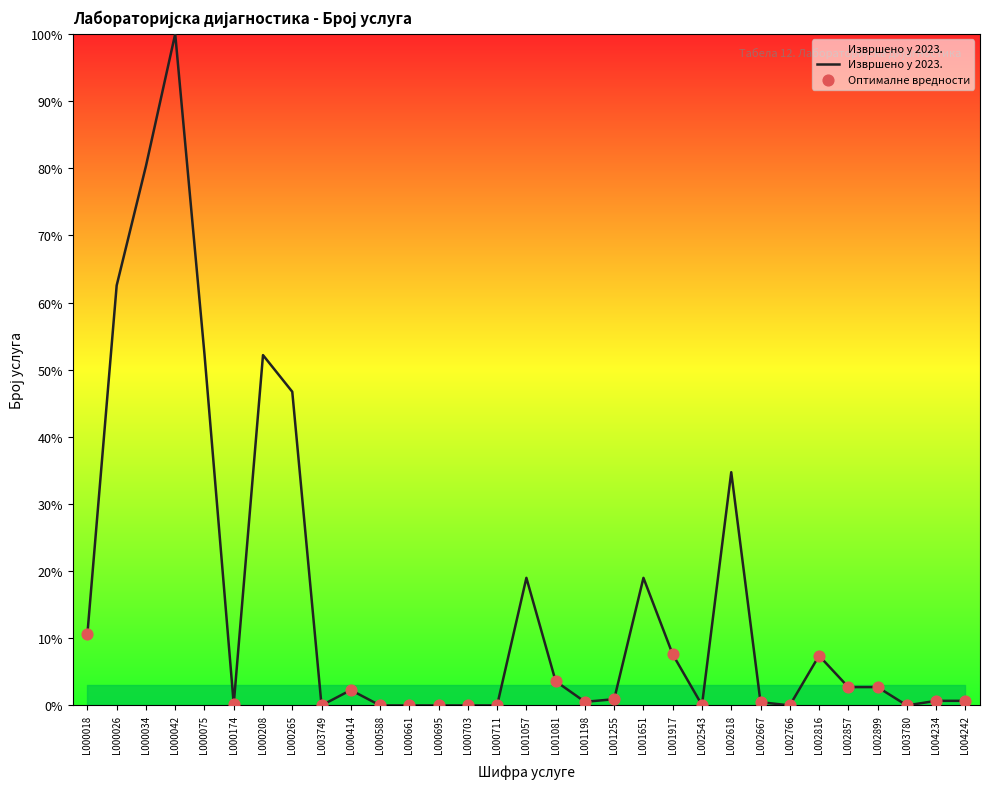

What is the change in value from L002618 to L004234?

-34.0